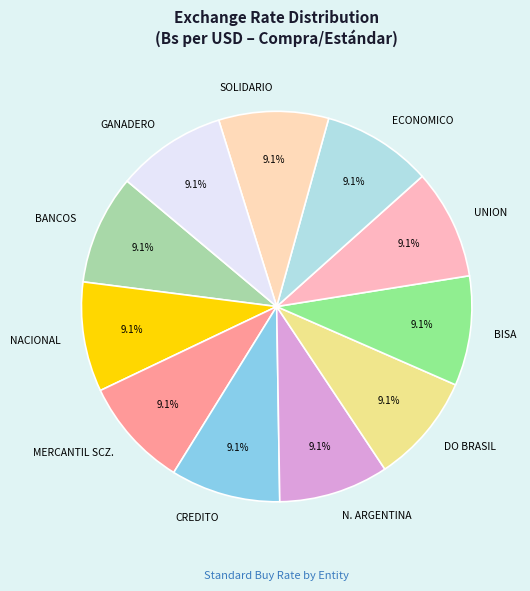

What is the ratio of the value at BISA to the value at BANCOS?

1.0